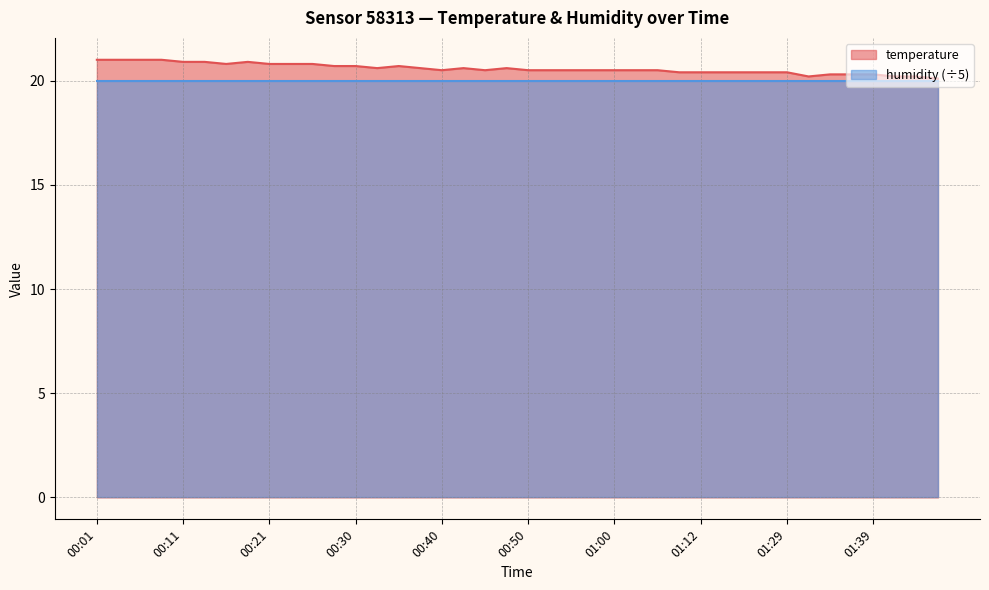

Reading left to right, transcribe all the data shown in this chart.

21.0	21.0	21.0	21.0	20.9	20.9	20.8	20.9	20.8	20.8	20.8	20.7	20.7	20.6	20.7	20.6	20.5	20.6	20.5	20.6	20.5	20.5	20.5	20.5	20.5	20.5	20.5	20.4	20.4	20.4	20.4	20.4	20.4	20.2	20.3	20.3	20.3	20.2	20.2	20.1